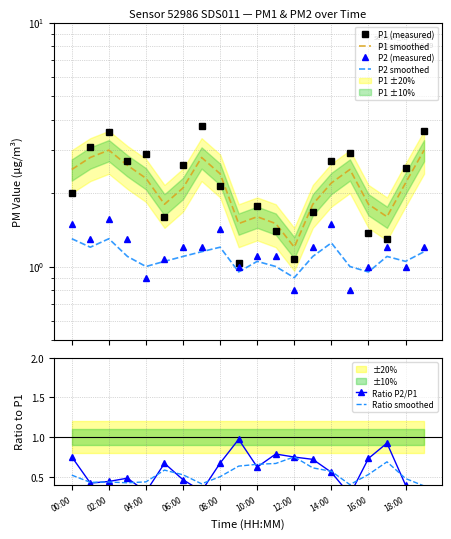

The P2 (measured) series shows 0.5 at 06:00. True or false?

False